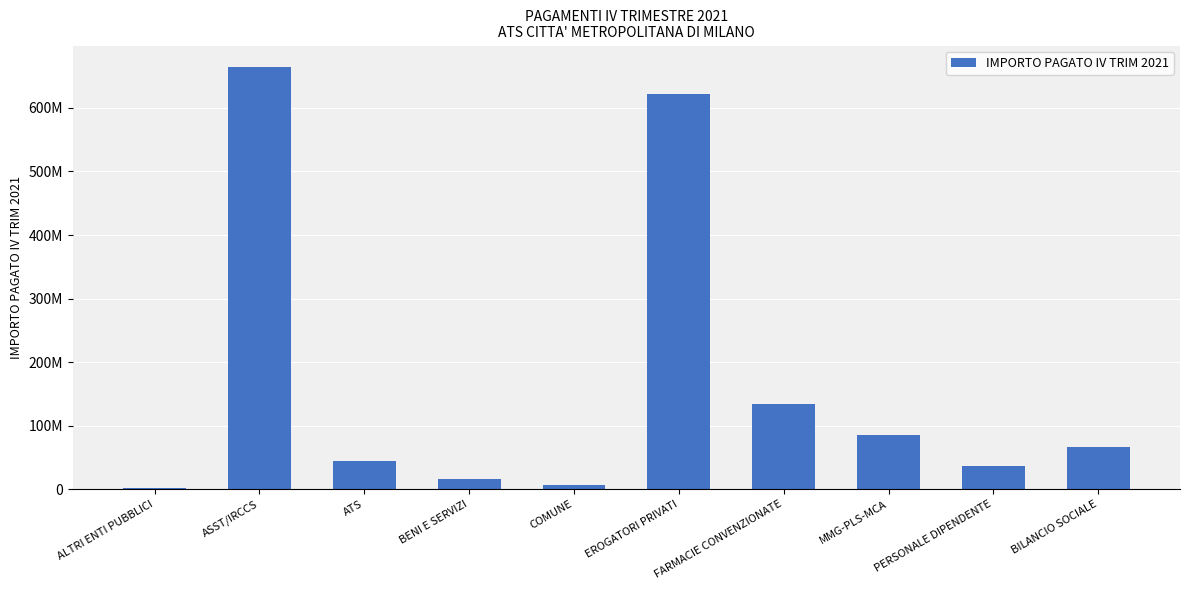

Is it true that the value at PERSONALE DIPENDENTE is 36840939.1?

True